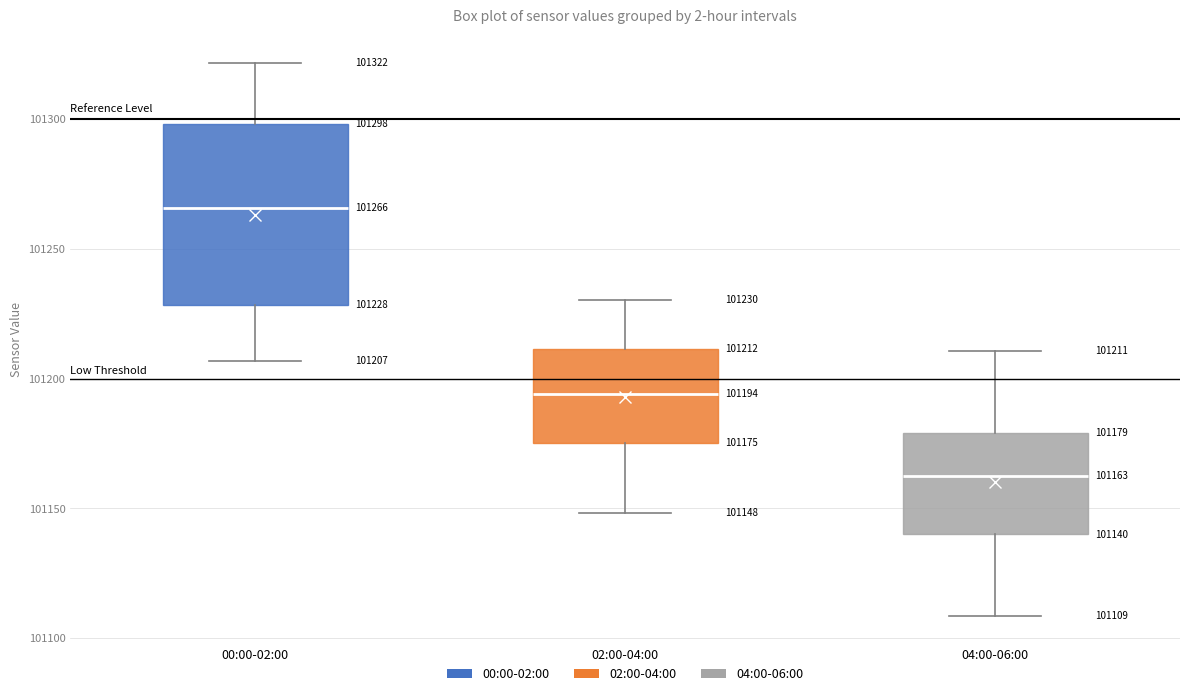

Comparing the boxes themselves (not the whiskers), which one is the tallest?

00:00-02:00